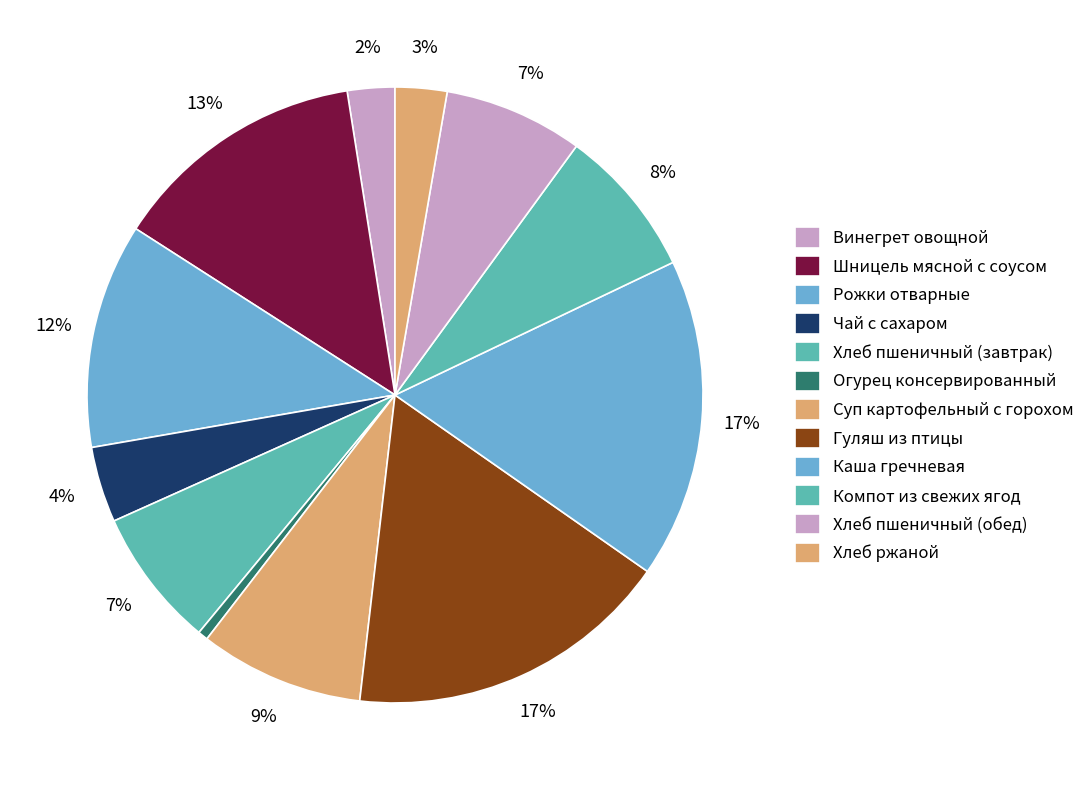

What percentage is NOT represented by Каша гречневая?

83.2%